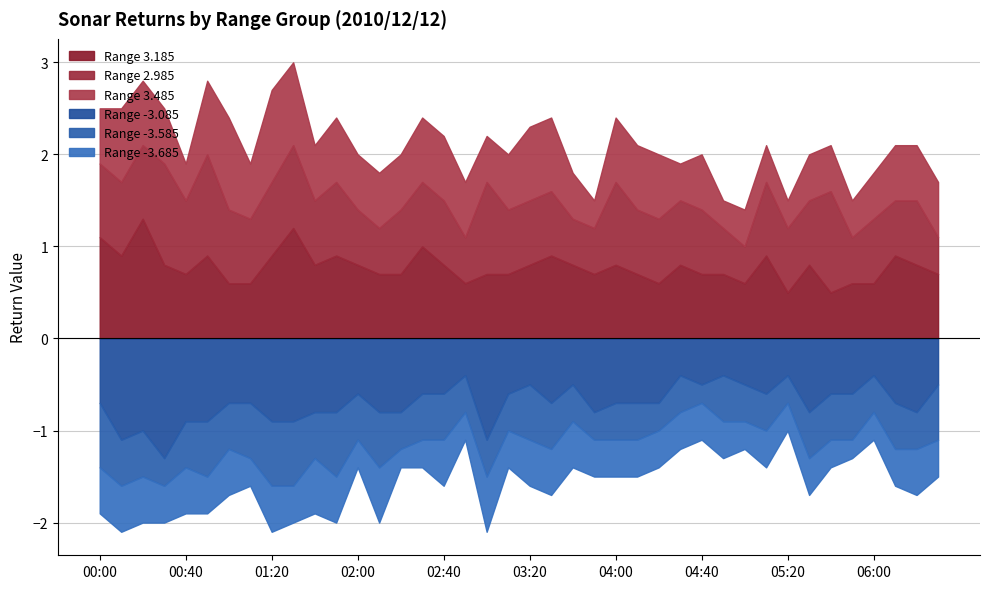

At which category is the sum across all series the highest?

01:30